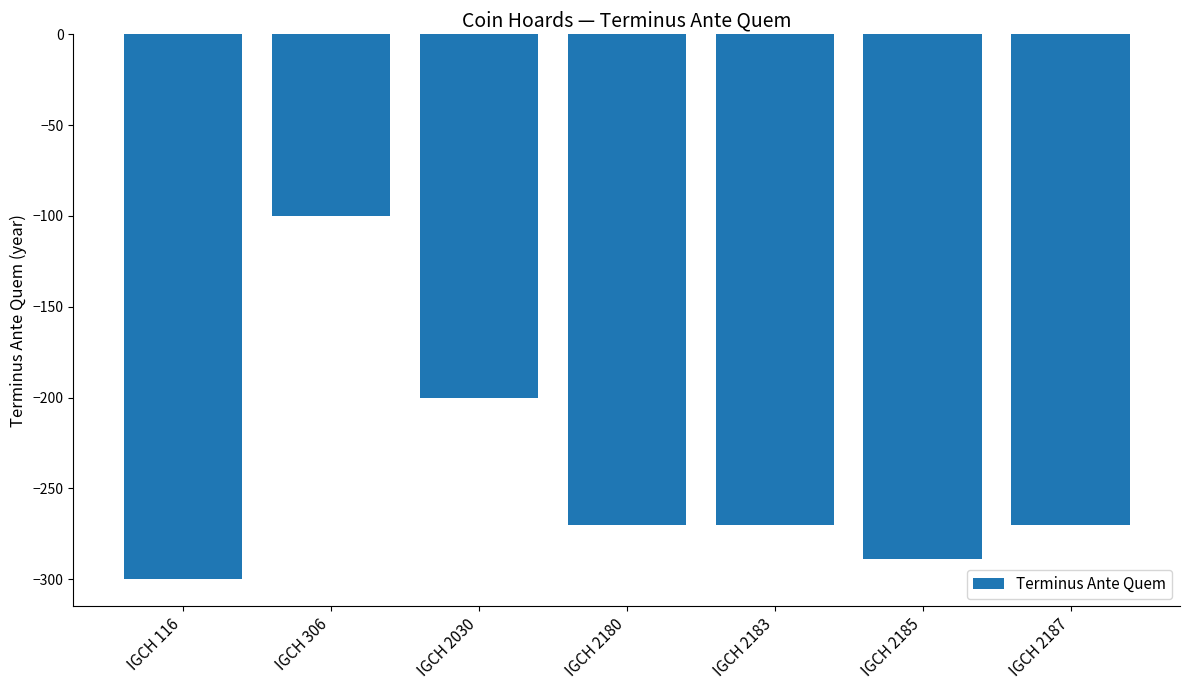

What is the value of the 5th bar from the left?

-270